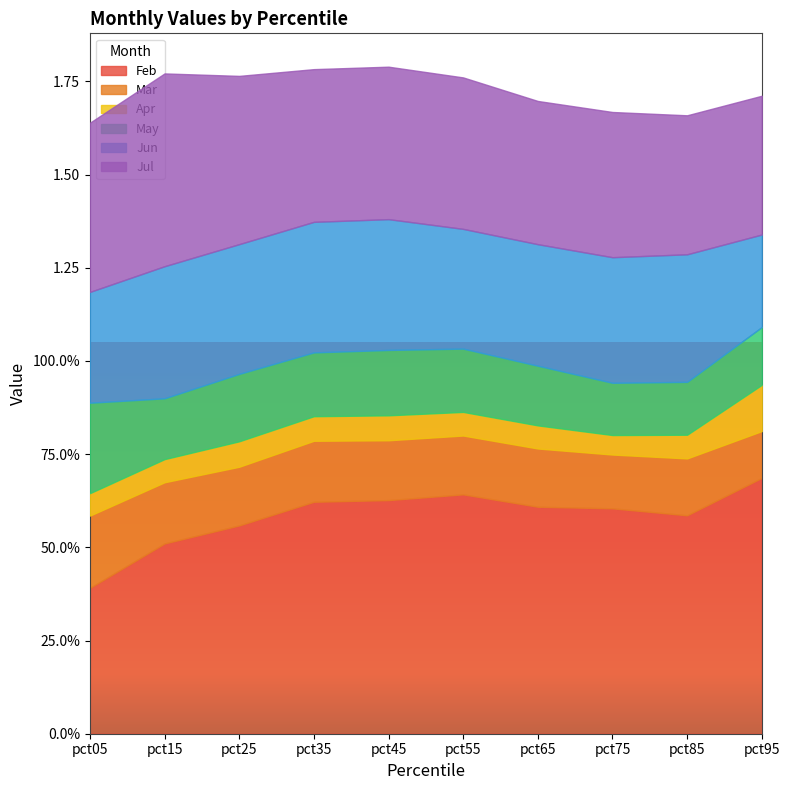

True or false: Feb and Mar cross at least once.

False